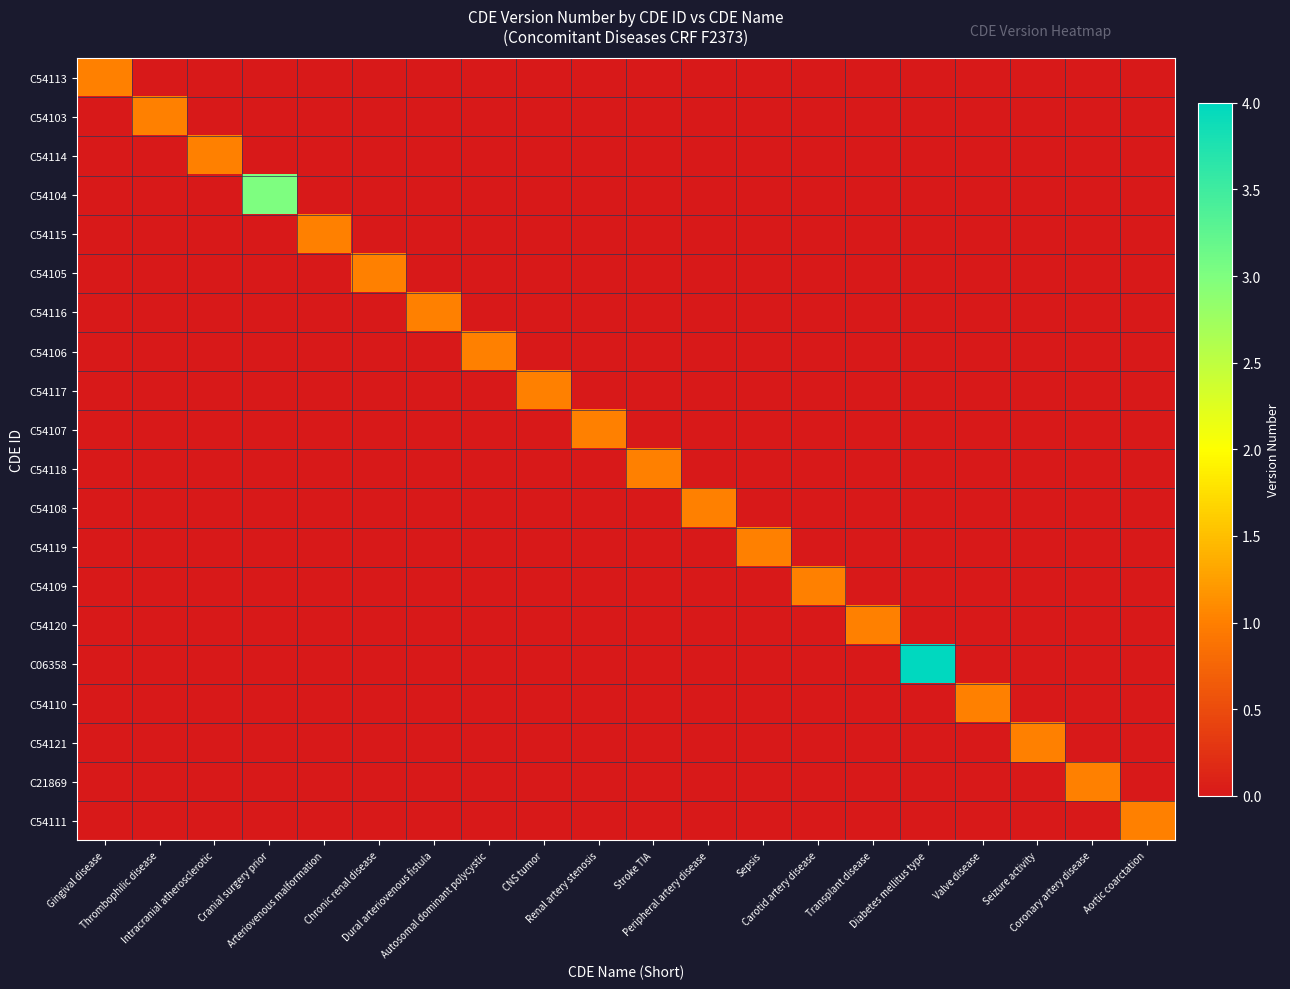

How many values in the C54116 series exceed 0?

1